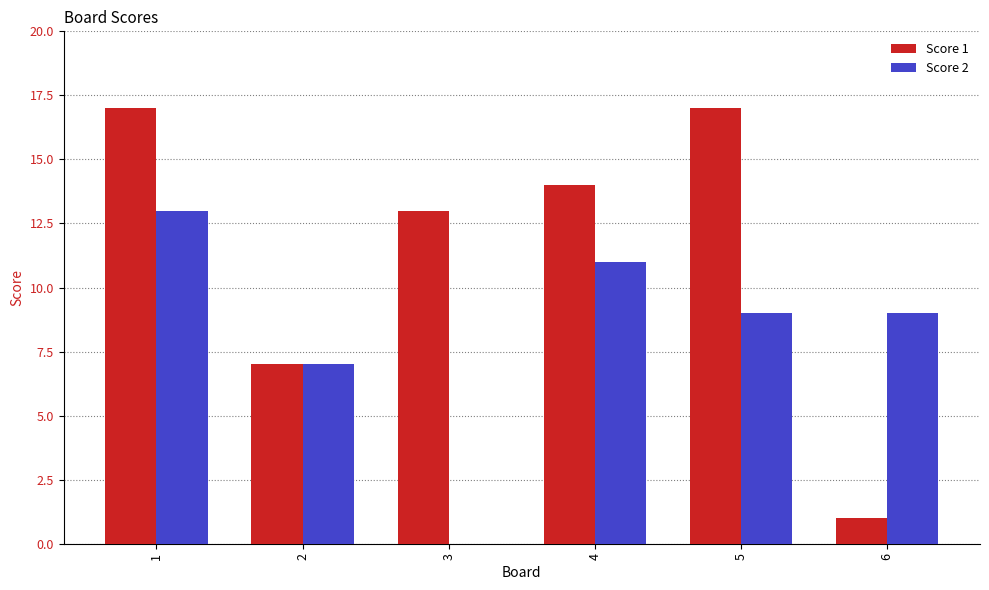

At which label is Score 1 closest to 9?

2